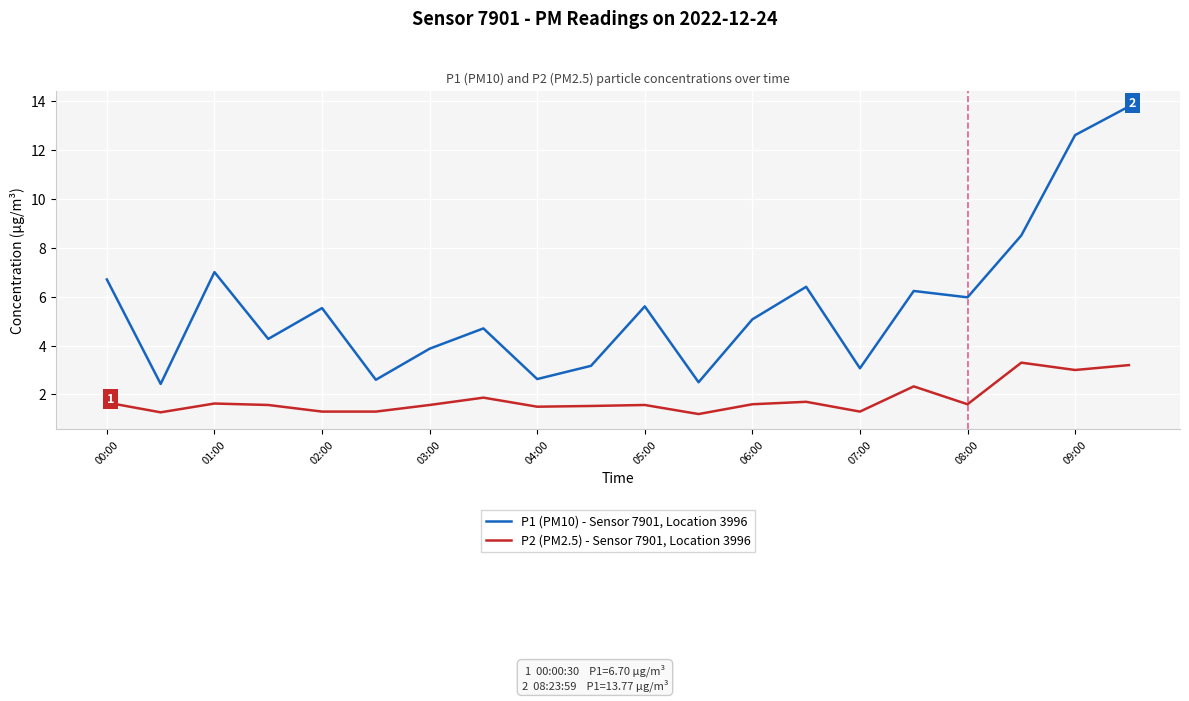

List the series in order of their overall mean, lowest first.

P2 (PM2.5) - Sensor 7901, Location 3996, P1 (PM10) - Sensor 7901, Location 3996